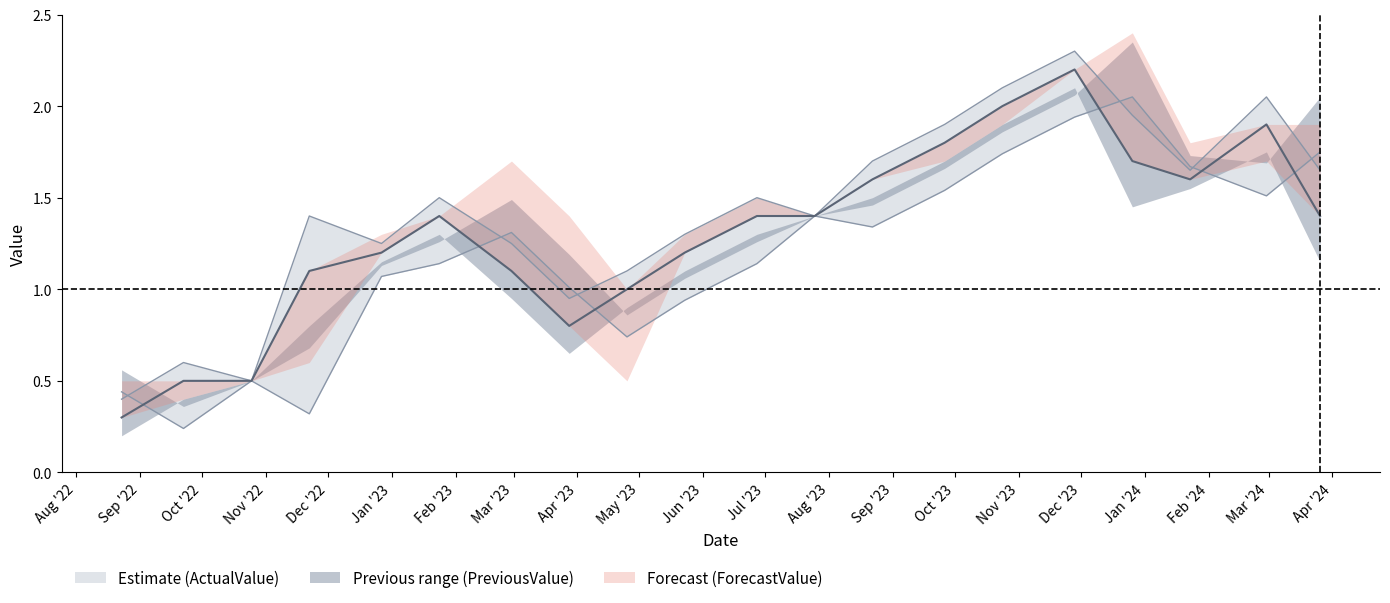

What are all the series names shown in the legend?

ActualValue, ForecastValue, PreviousValue